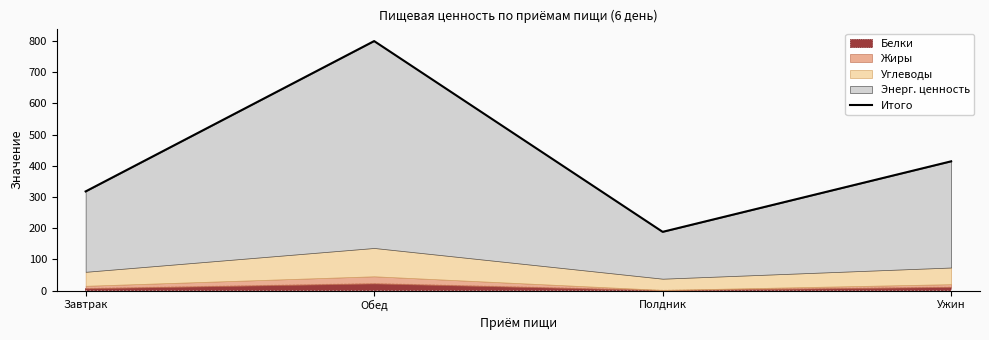

What is the difference between the maximum and minimum values?

611.6